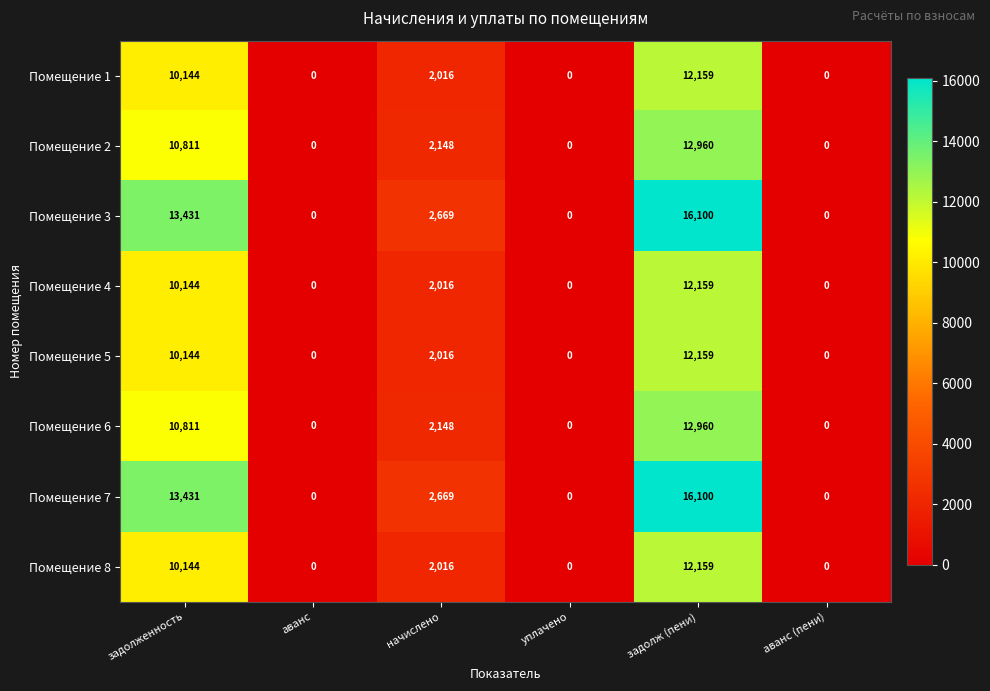

What is the difference between the highest and lowest values at задолженность?

3287